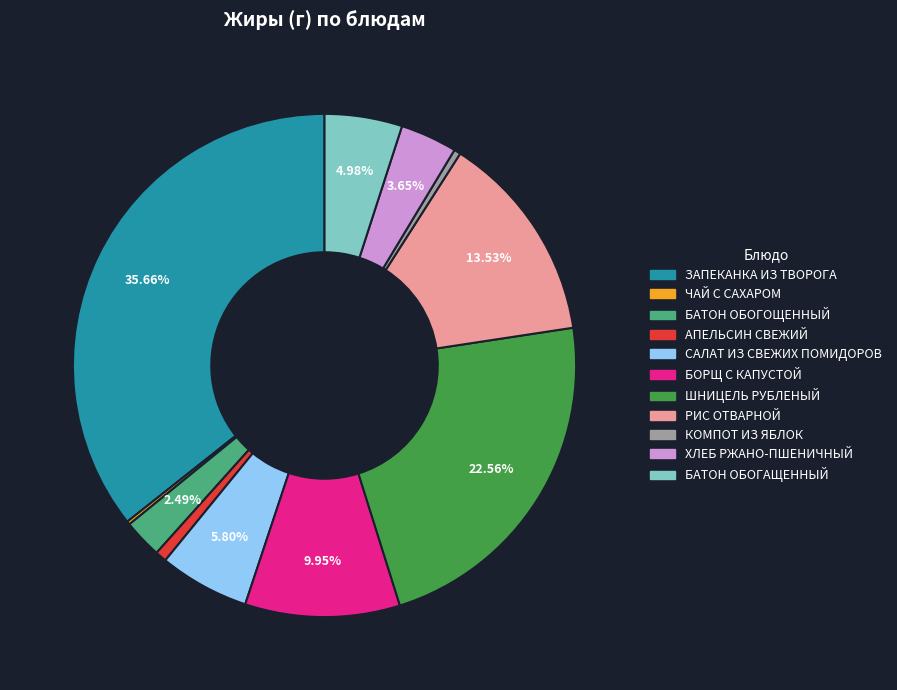

Does АПЕЛЬСИН СВЕЖИЙ account for over 50% of the chart?

No